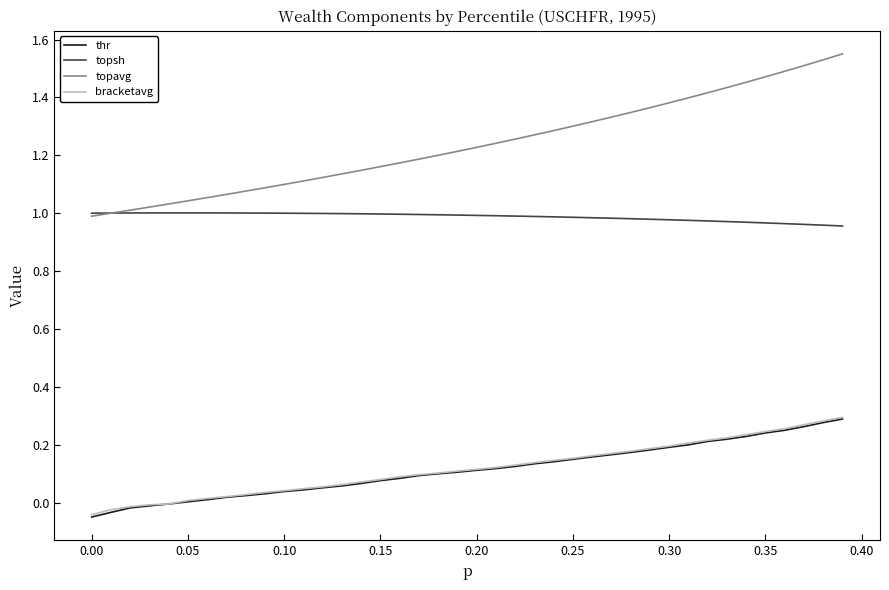

True or false: bracketavg and topsh intersect in this chart.

False